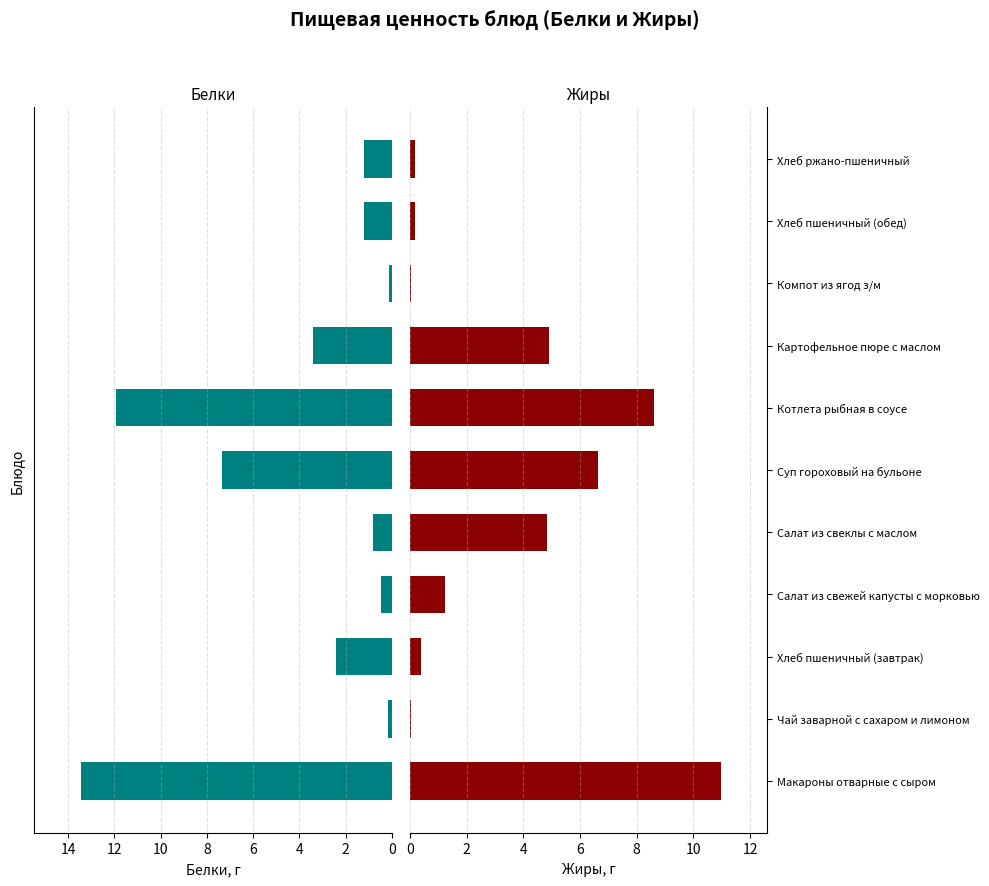

How many series are shown in this chart?

2